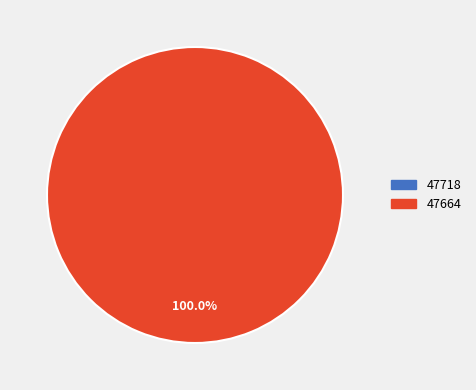

The 47718 slice represents 0% of the pie. True or false?

True